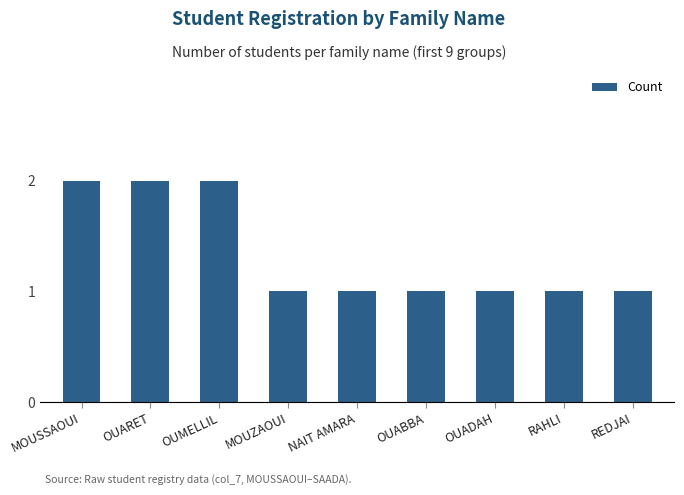

What is the label of the 4th bar from the left?

MOUZAOUI